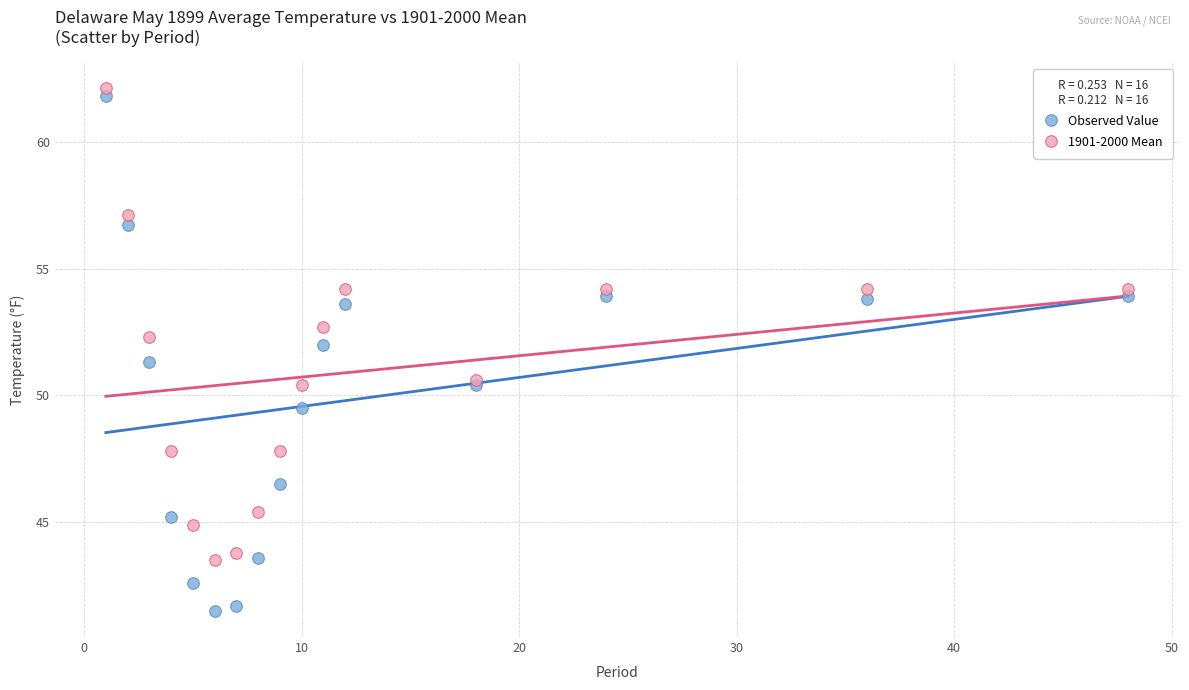

What is the X range (max minus min) for the scatter plot?

47.0